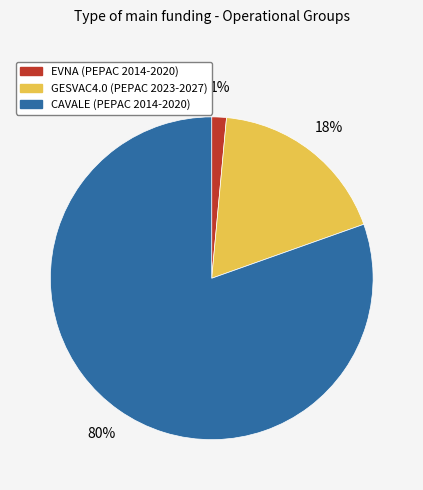

Combined, do EVNA (PEPAC 2014-2020) and CAVALE (PEPAC 2014-2020) account for over 50%?

Yes